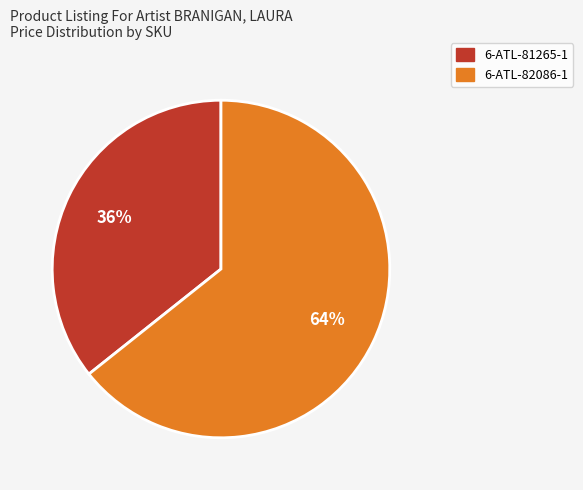

Which category accounts for the majority?

6-ATL-82086-1